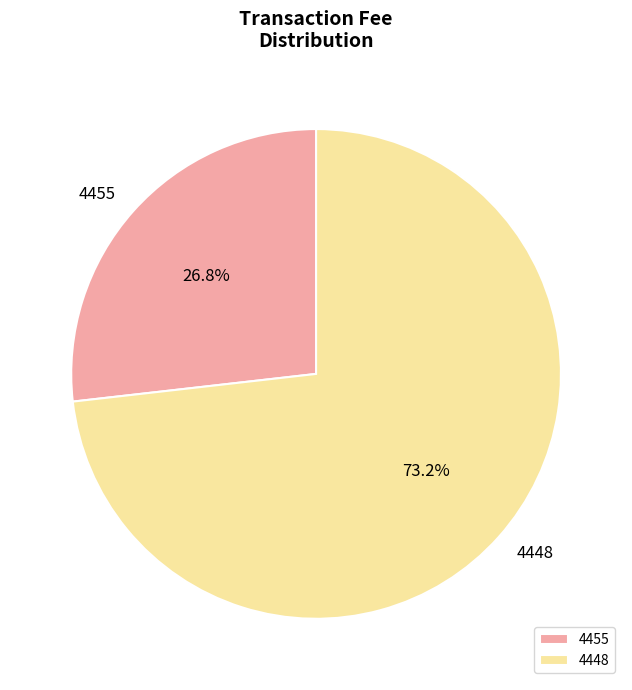

Which category has the biggest portion of the pie?

4448